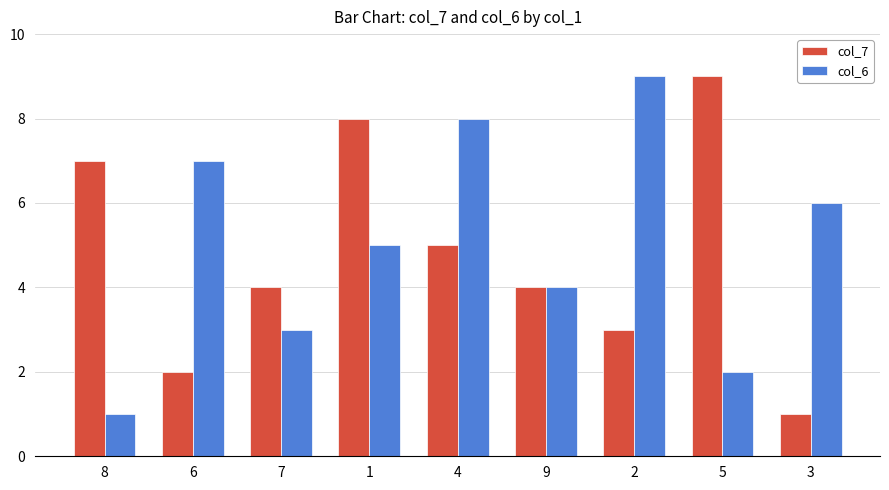

Between 8 and 7, which series saw the biggest shift?

col_7